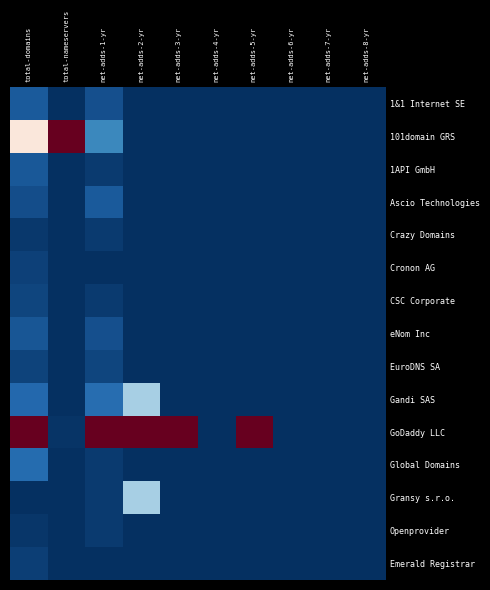

Rank the series by their maximum value, from highest to lowest.

101domain GRS, GoDaddy LLC, Gandi SAS, Gransy s.r.o., Global Domains, 1&1 Internet SE, Ascio Technologies, 1API GmbH, eNom Inc, CSC Corporate, EuroDNS SA, Cronon AG, Emerald Registrar, Crazy Domains, Openprovider